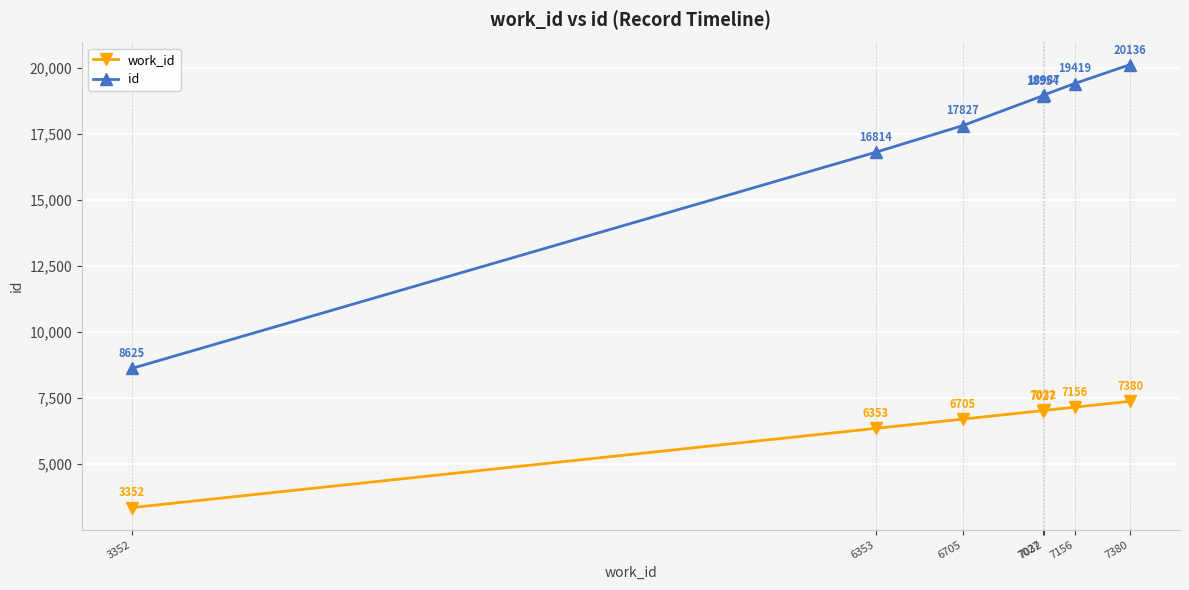

Does the chart display data point markers on the line(s)?

Yes